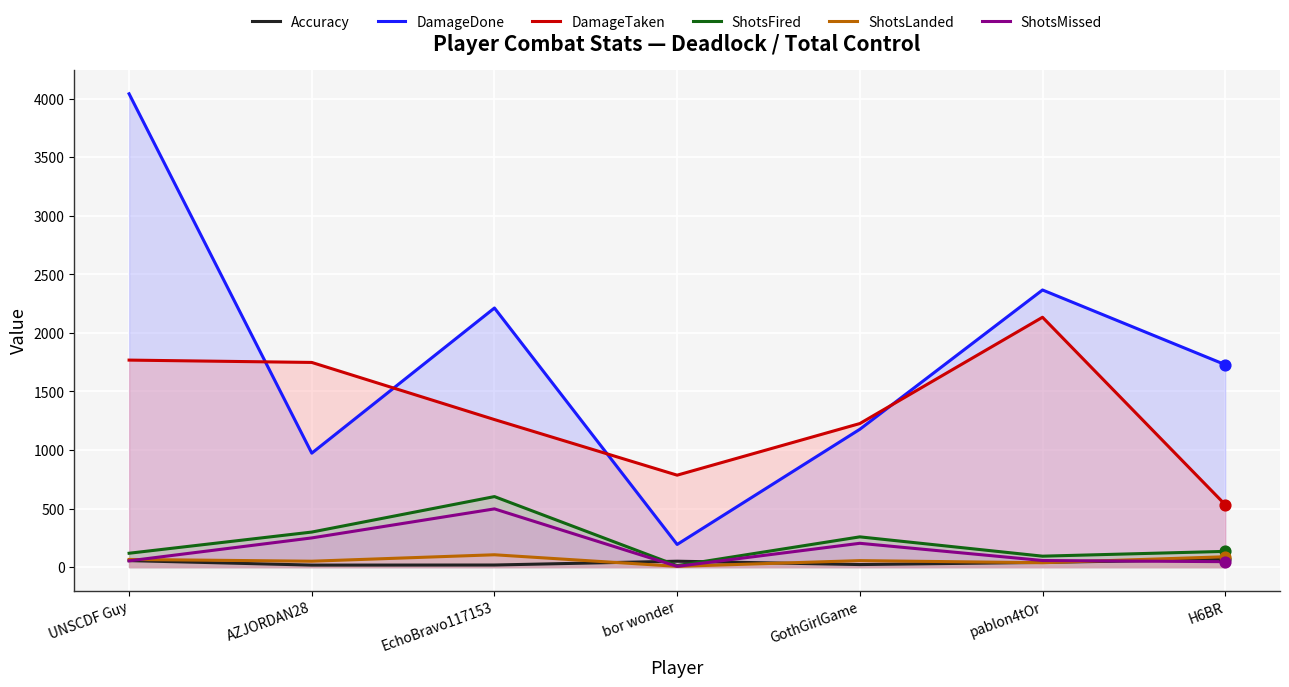

Which series reaches the minimum Y coordinate?

ShotsLanded